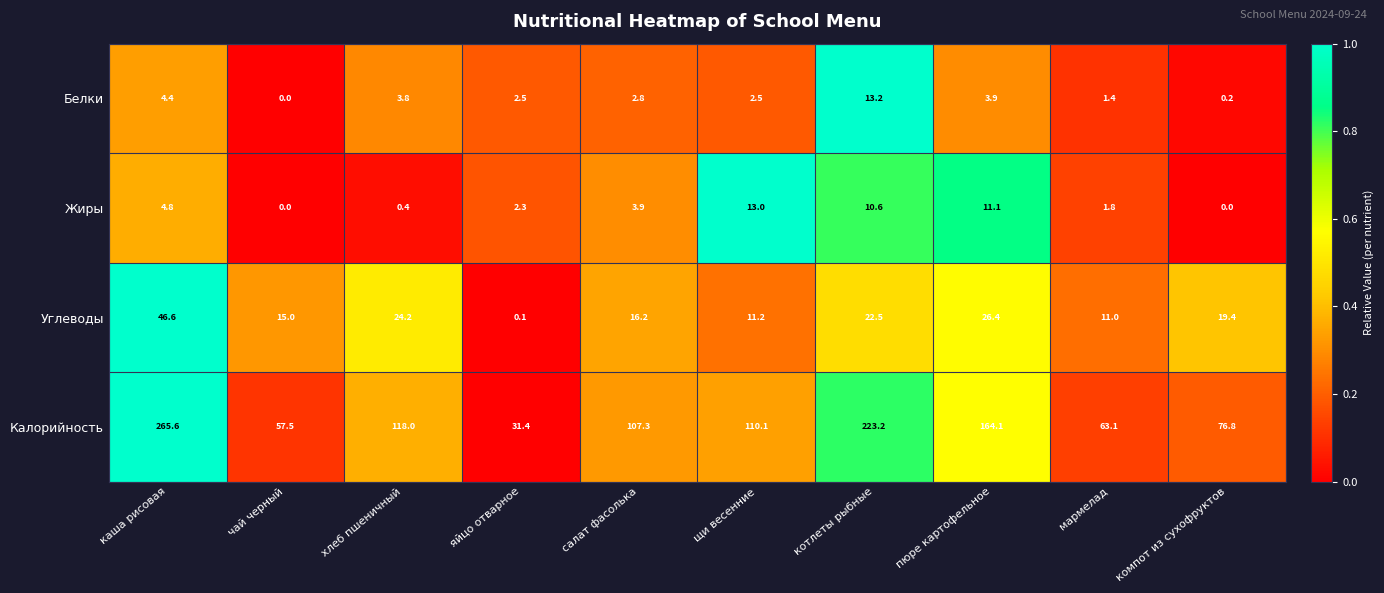

Which label corresponds to the largest value in the chart?

каша рисовая